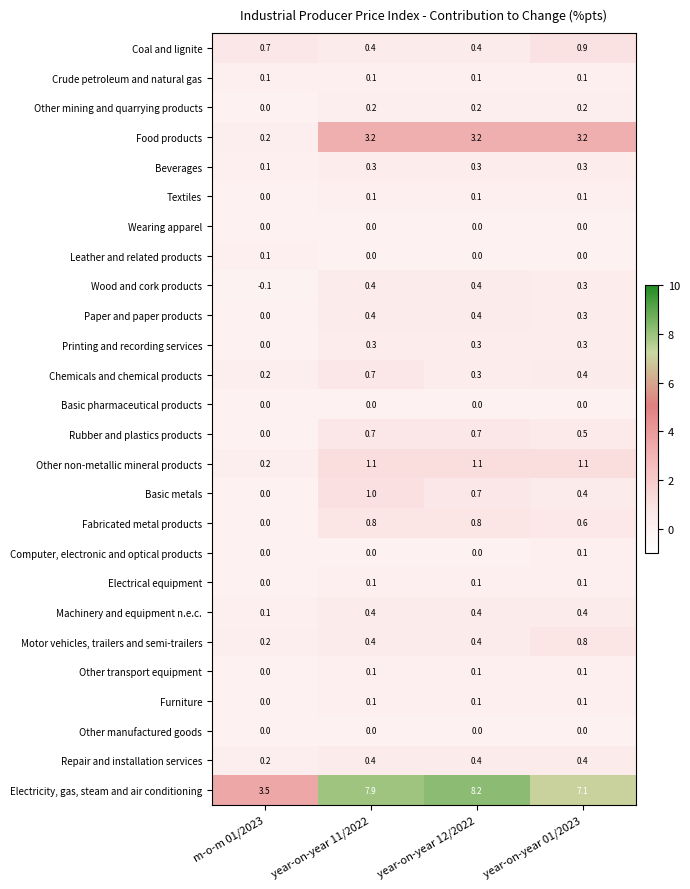

What is the maximum value shown in the chart?

8.2